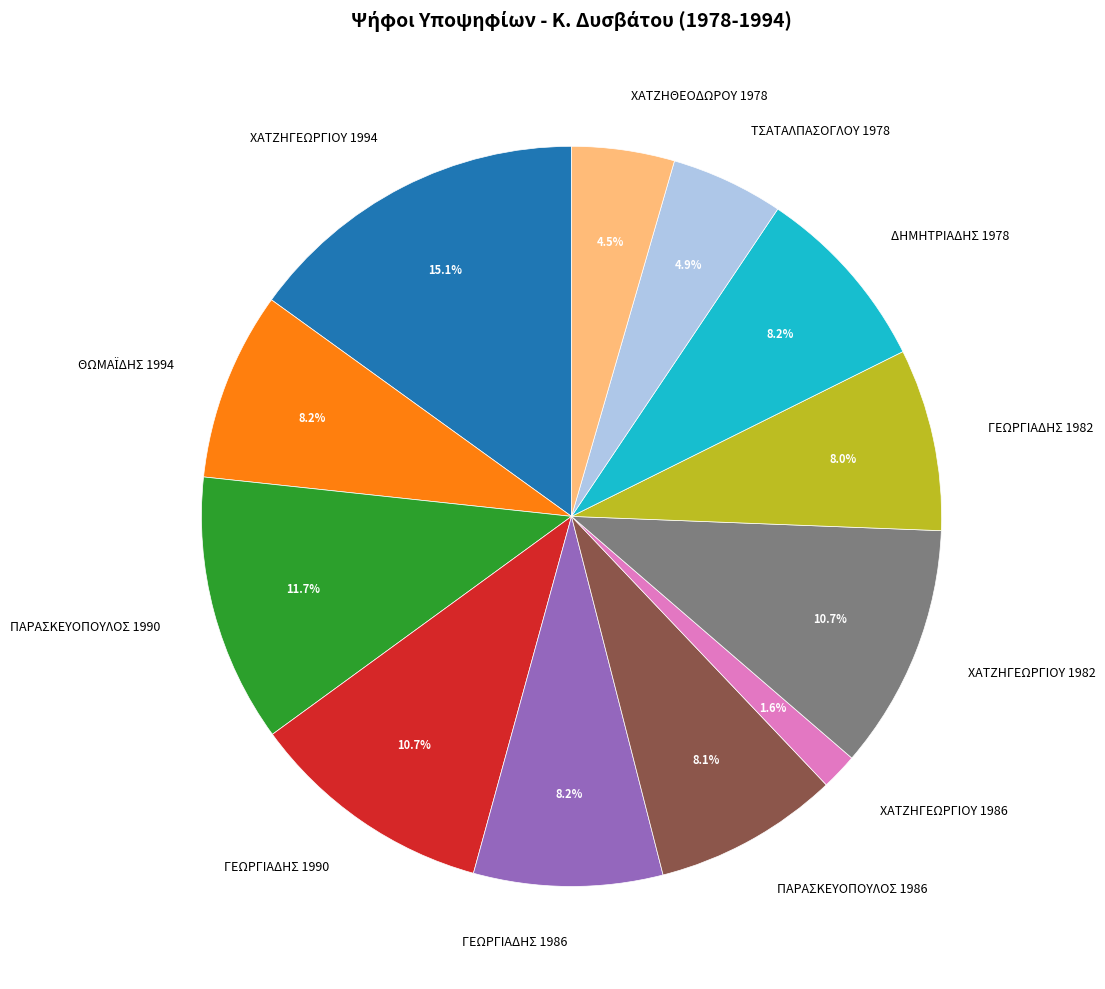

Which category has the smallest portion of the pie?

ΧΑΤΖΗΓΕΩΡΓΙΟΥ 1986